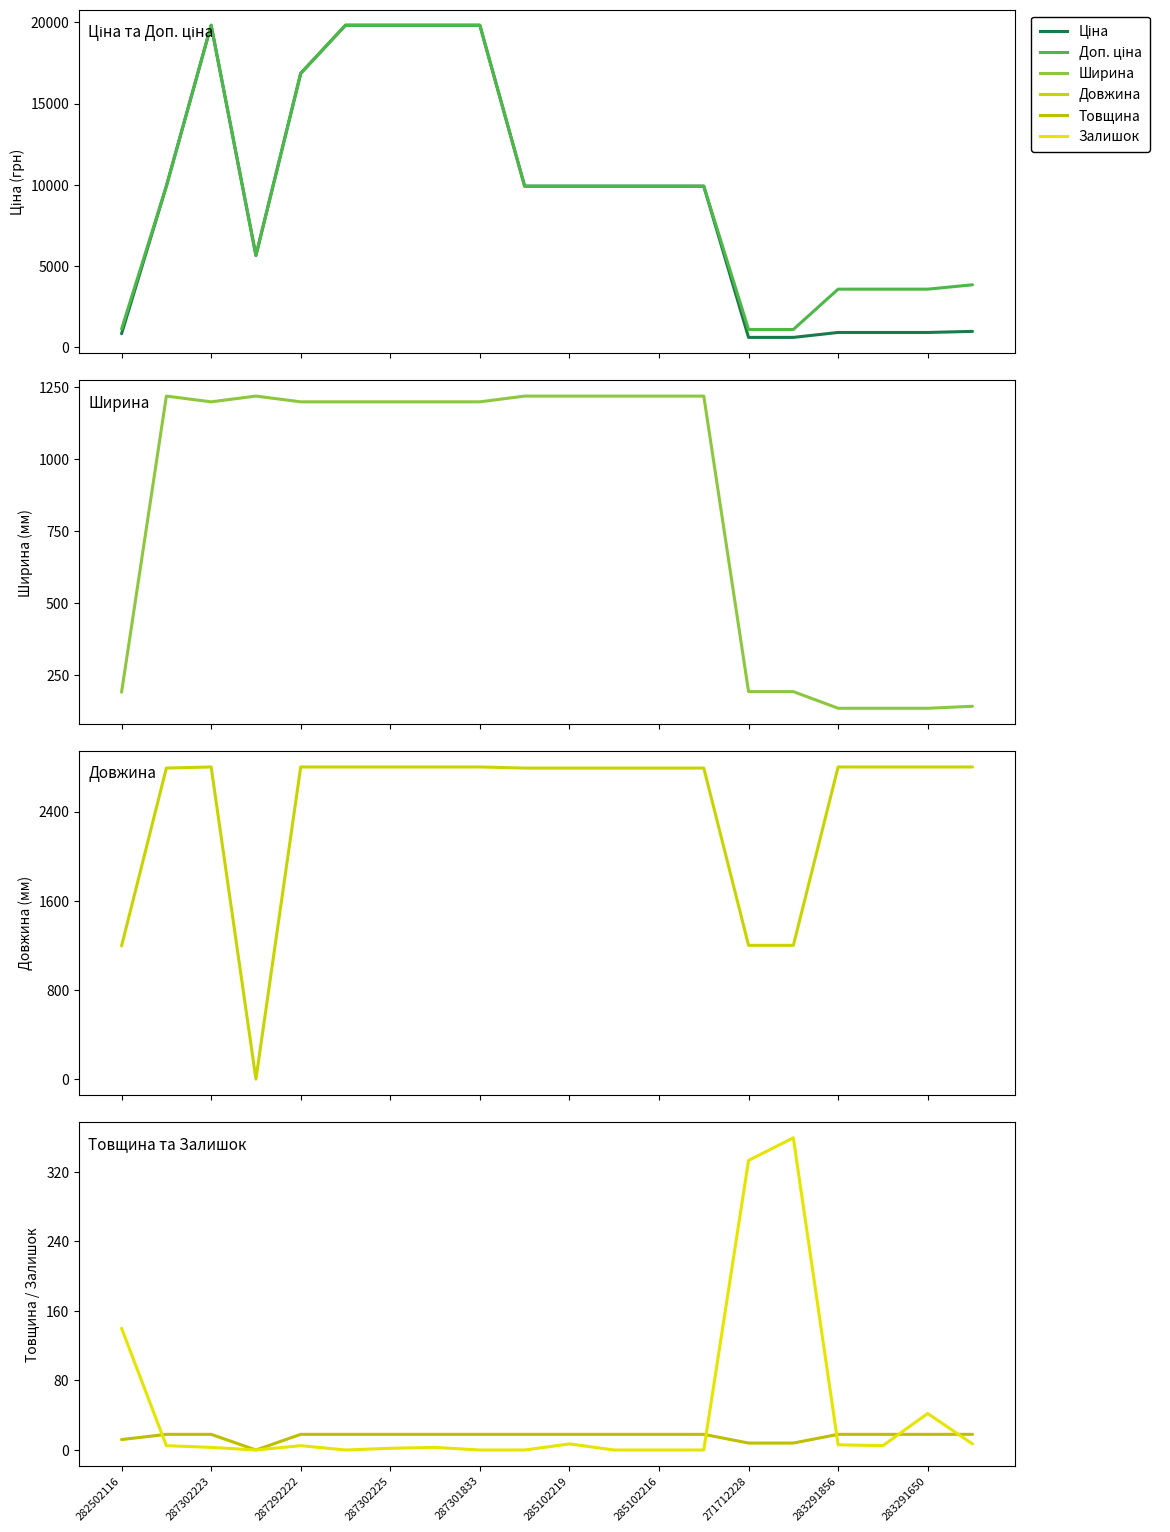

Between 285102219 and 13, which series saw the biggest shift?

Ціна